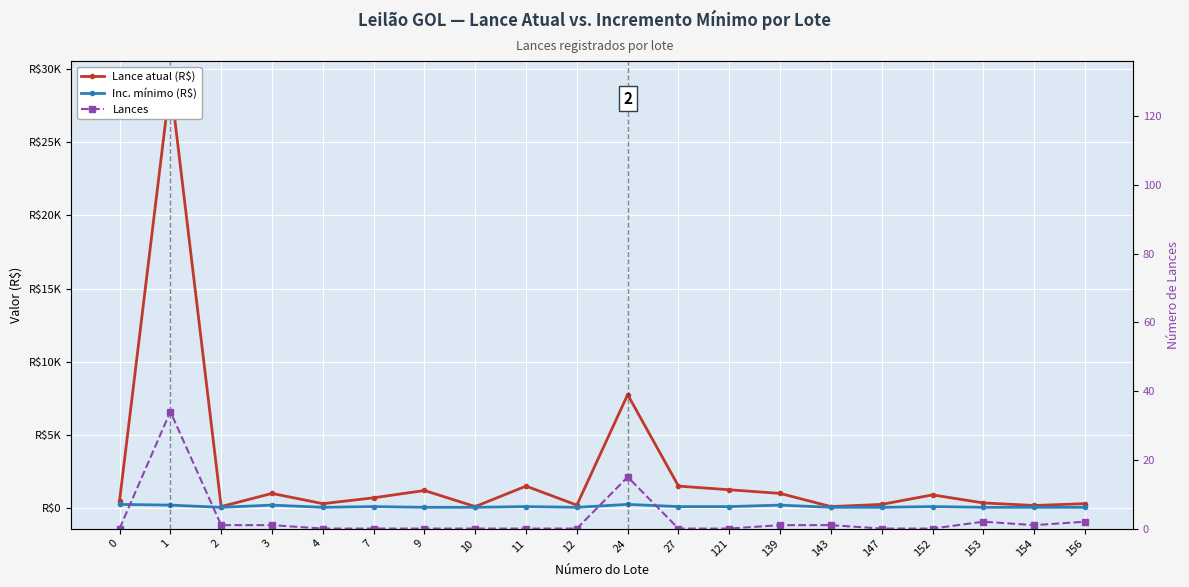

Rank the categories by Inc. mínimo (R$) value from lowest to highest.

2, 4, 9, 10, 12, 143, 147, 153, 154, 156, 7, 11, 27, 121, 152, 1, 3, 139, 0, 24